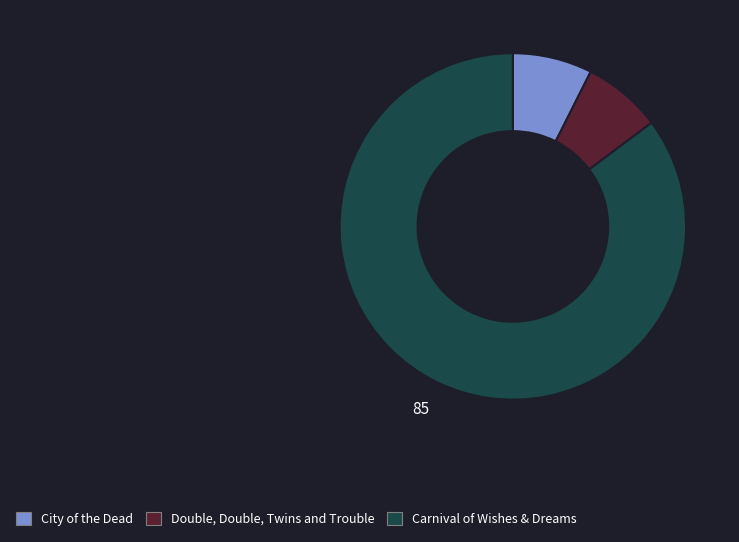

How many segments does this pie chart have?

3